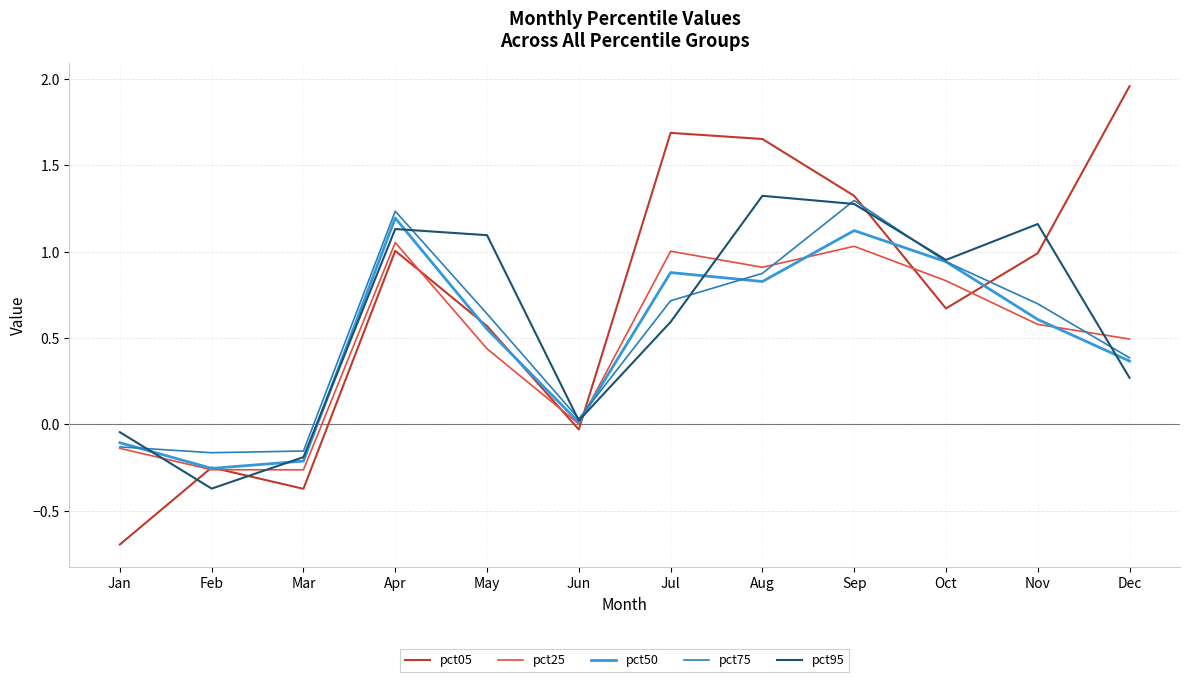

At Aug, list the series in order from smallest to largest.

pct50, pct75, pct25, pct95, pct05